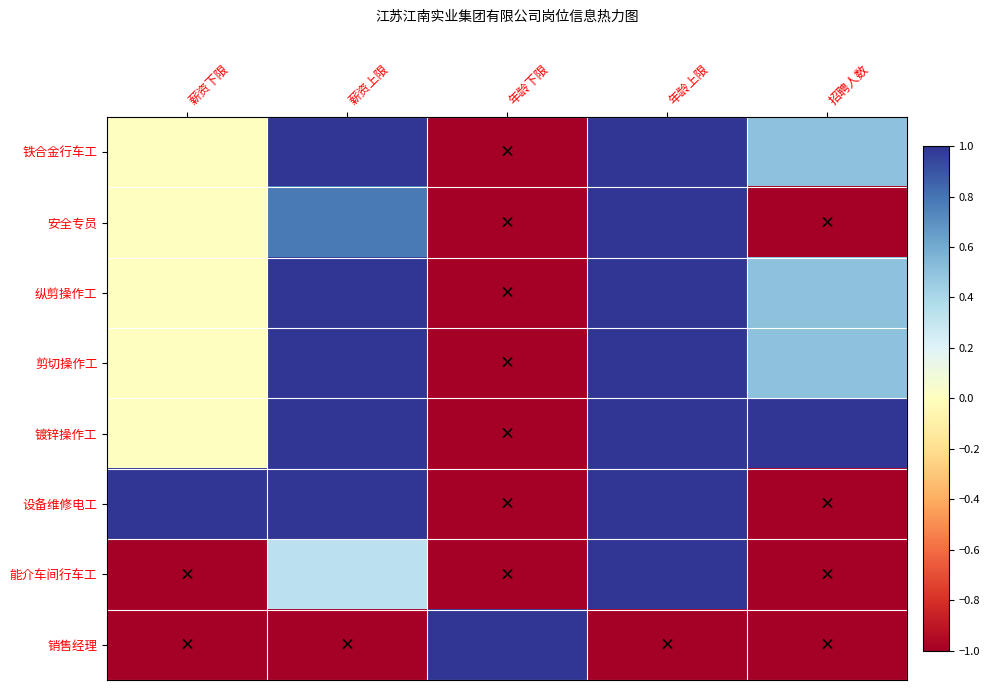

How many categories are shown in the chart?

5